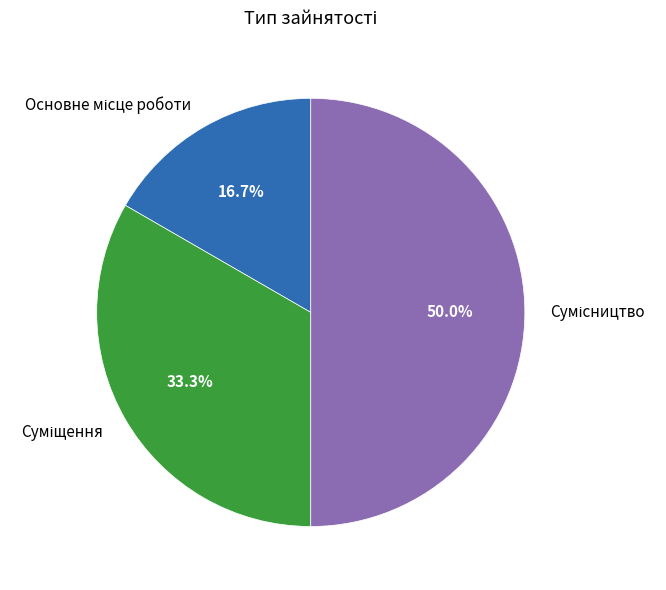

Is there any slice that represents more than half of the pie?

No